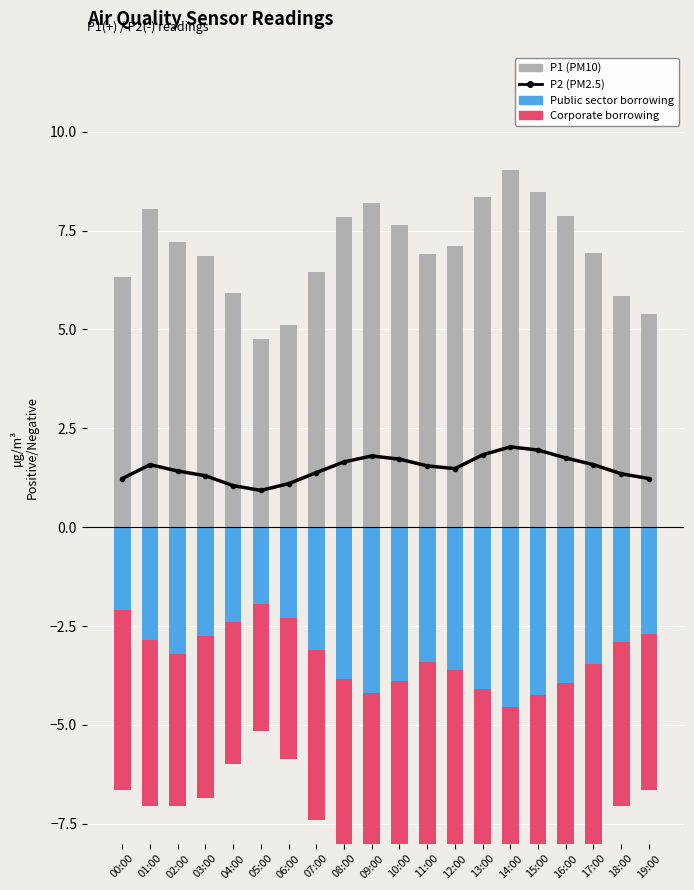

What is the difference between the P1 (PM10) values at 14:00 and 01:00?

1.0